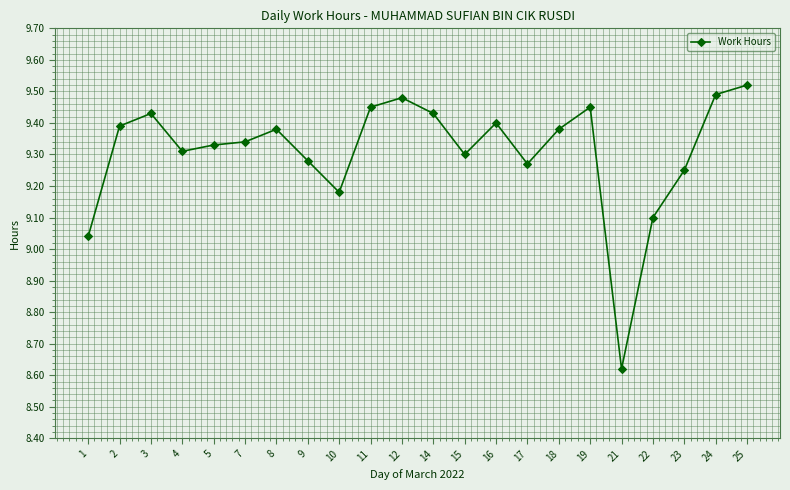

What is the sum of the values at 22 and 5?

18.4